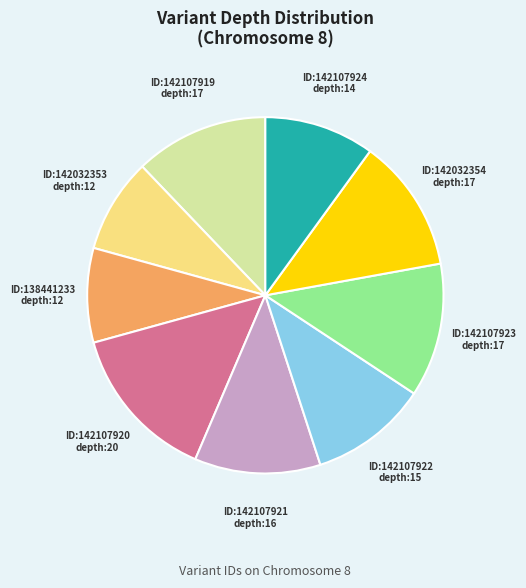

How many segments does this pie chart have?

9